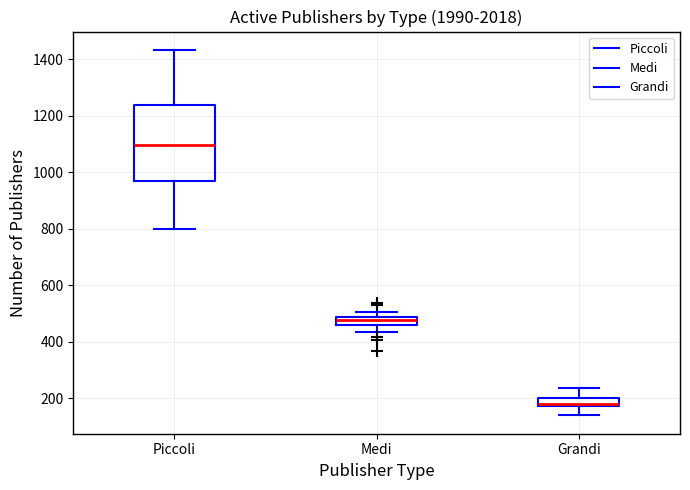

Which box has the lowest median line?

Grandi